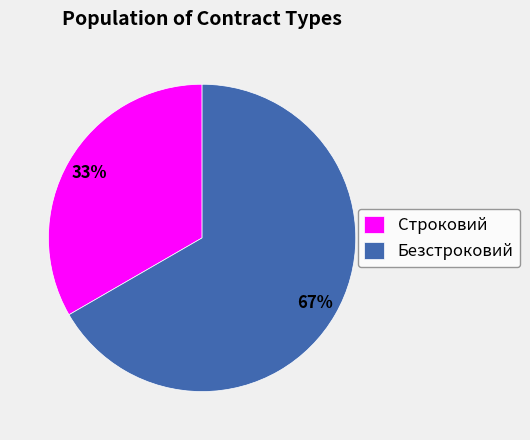

Rank the categories by value from lowest to highest.

Строковий, Безстроковий